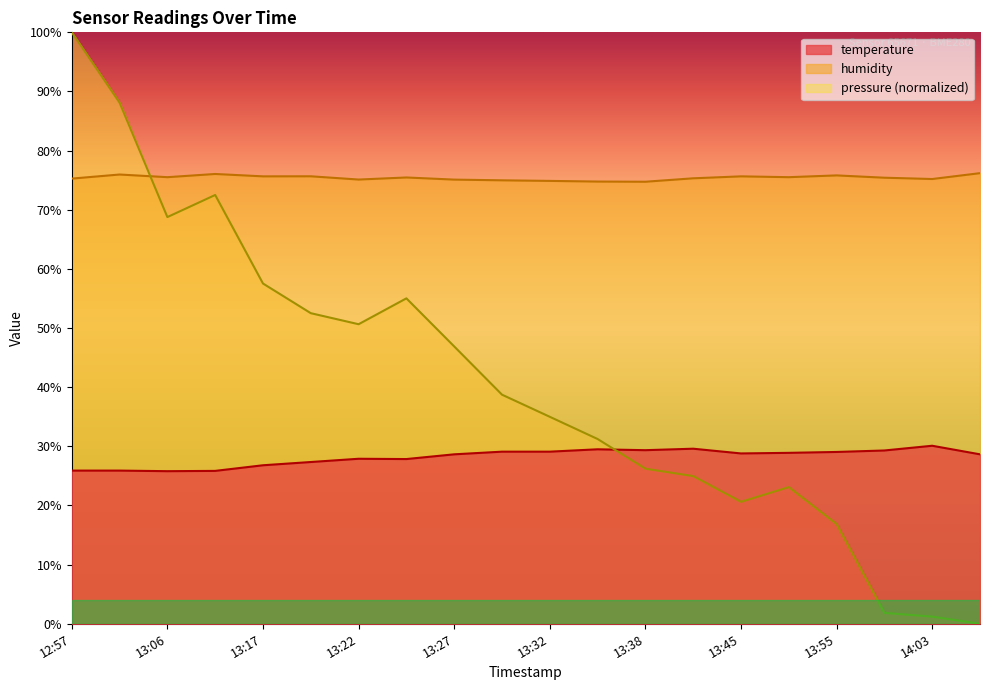

Reading right to left, what are all the values shown in this chart?

pressure: 14:06=0.0	14:03=1.2	14:01=1.8	13:55=16.9	13:48=23.1	13:45=20.6	13:40=25.0	13:38=26.2	13:35=31.2	13:32=35.0	13:30=38.7	13:27=46.9	13:25=55.0	13:22=50.6	13:20=52.5	13:17=57.5	13:08=72.5	13:06=68.8	13:02=88.1	12:57=100.0
humidity: 14:06=76.2	14:03=75.2	14:01=75.4	13:55=75.8	13:48=75.5	13:45=75.7	13:40=75.3	13:38=74.7	13:35=74.8	13:32=74.9	13:30=75.0	13:27=75.1	13:25=75.5	13:22=75.1	13:20=75.7	13:17=75.7	13:08=76.0	13:06=75.5	13:02=76.0	12:57=75.3
temperature: 14:06=28.7	14:03=30.1	14:01=29.3	13:55=29.0	13:48=28.9	13:45=28.8	13:40=29.6	13:38=29.4	13:35=29.5	13:32=29.1	13:30=29.1	13:27=28.7	13:25=27.9	13:22=27.9	13:20=27.3	13:17=26.8	13:08=25.9	13:06=25.8	13:02=25.9	12:57=25.9